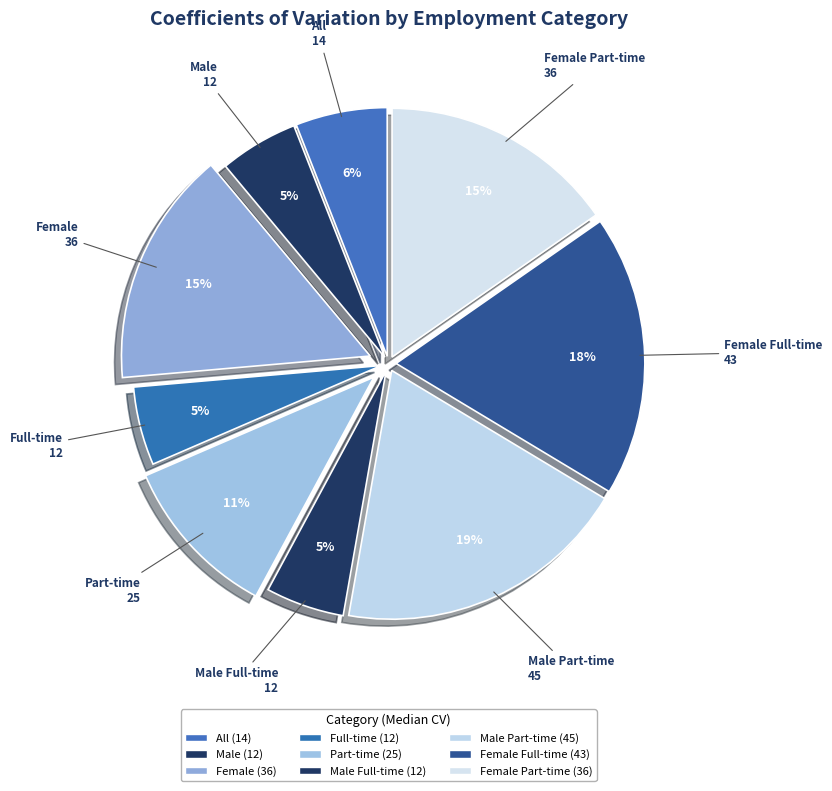

Does any single category account for the majority?

No